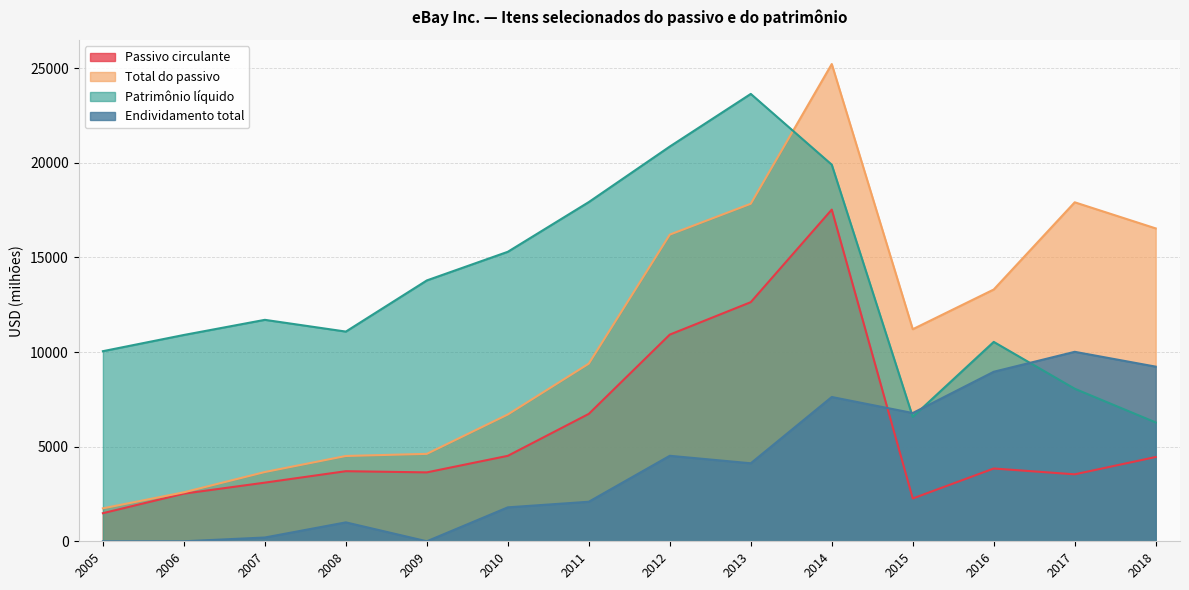

What is the average value of the Endividamento total series?

4024